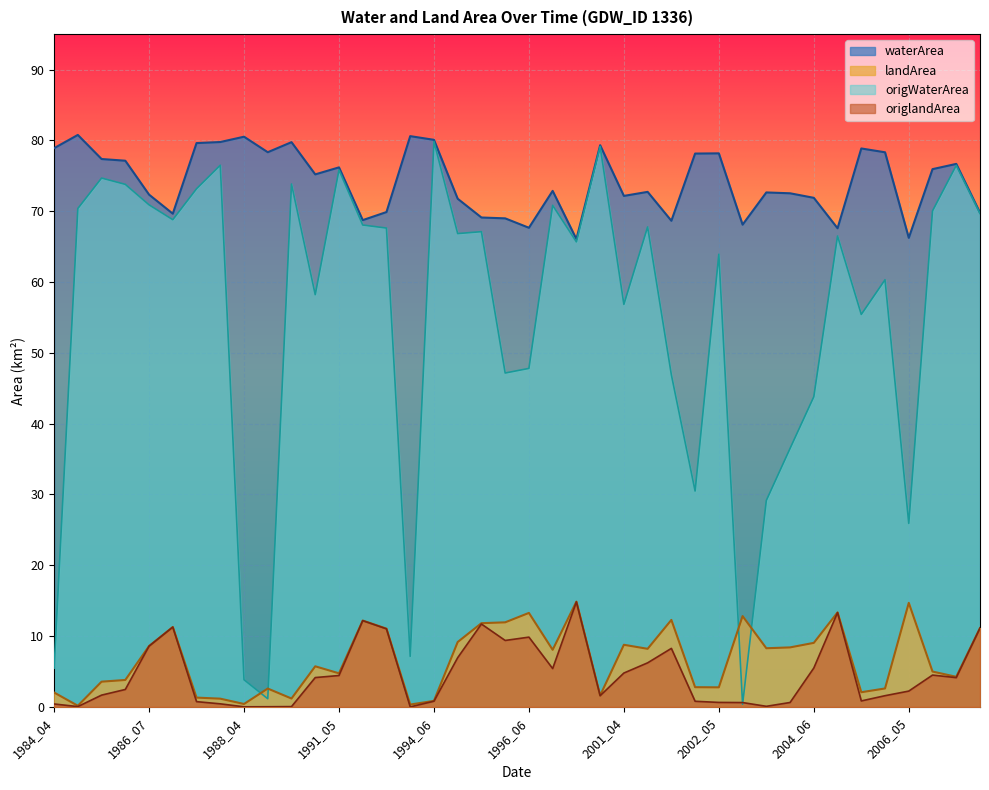

What is the difference between the second highest and minimum values in the origlandArea series?

13.3